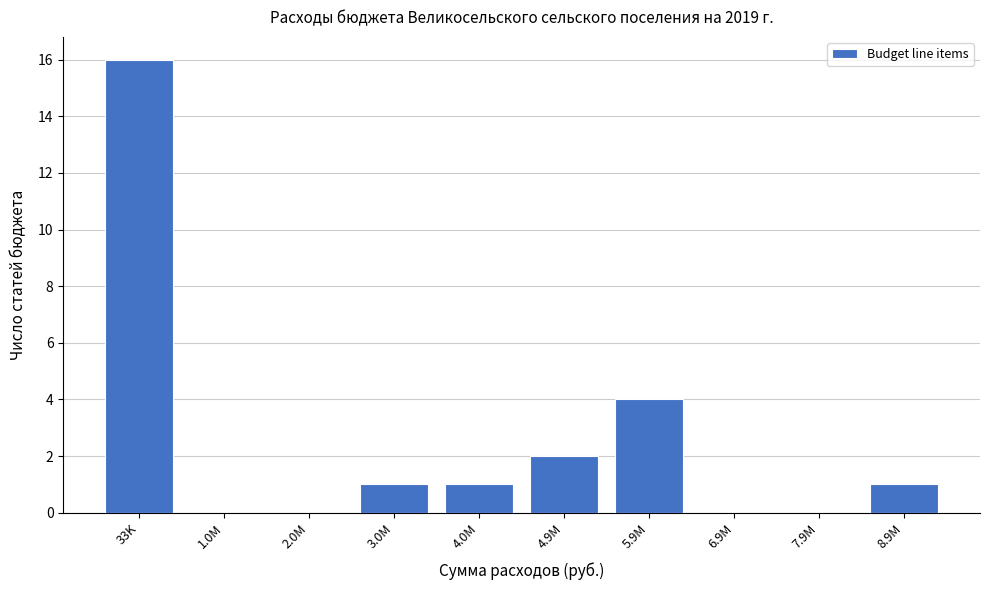

Reading left to right, what are all the values shown in this chart?

33K=16	1.0M=0	2.0M=0	3.0M=1	4.0M=1	4.9M=2	5.9M=4	6.9M=0	7.9M=0	8.9M=1